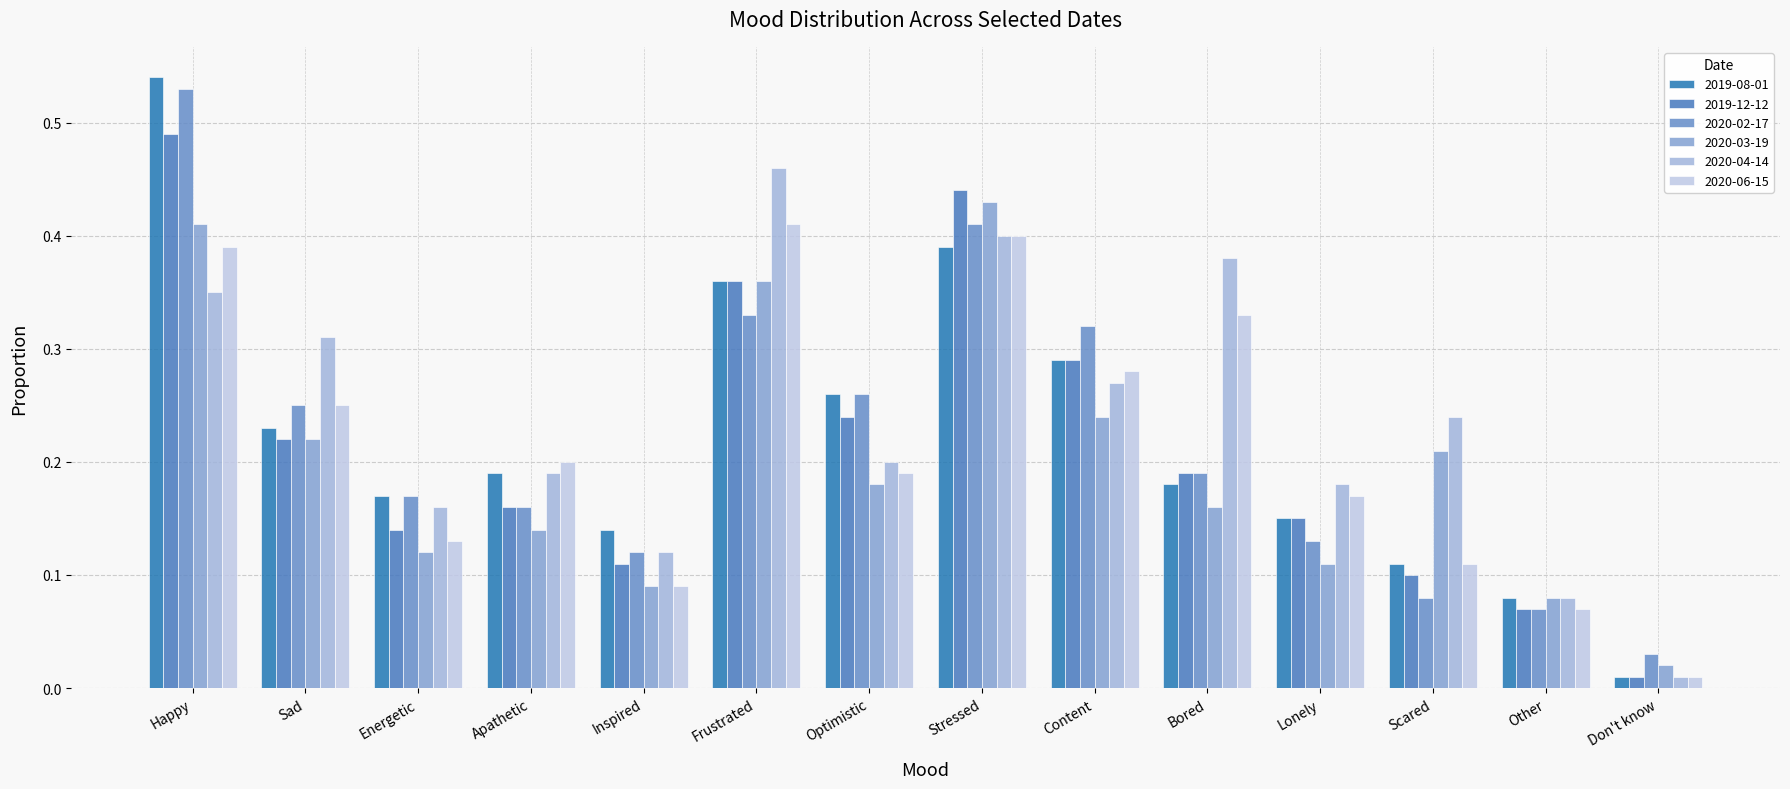

Which series has the largest total across all categories?

2020-04-14